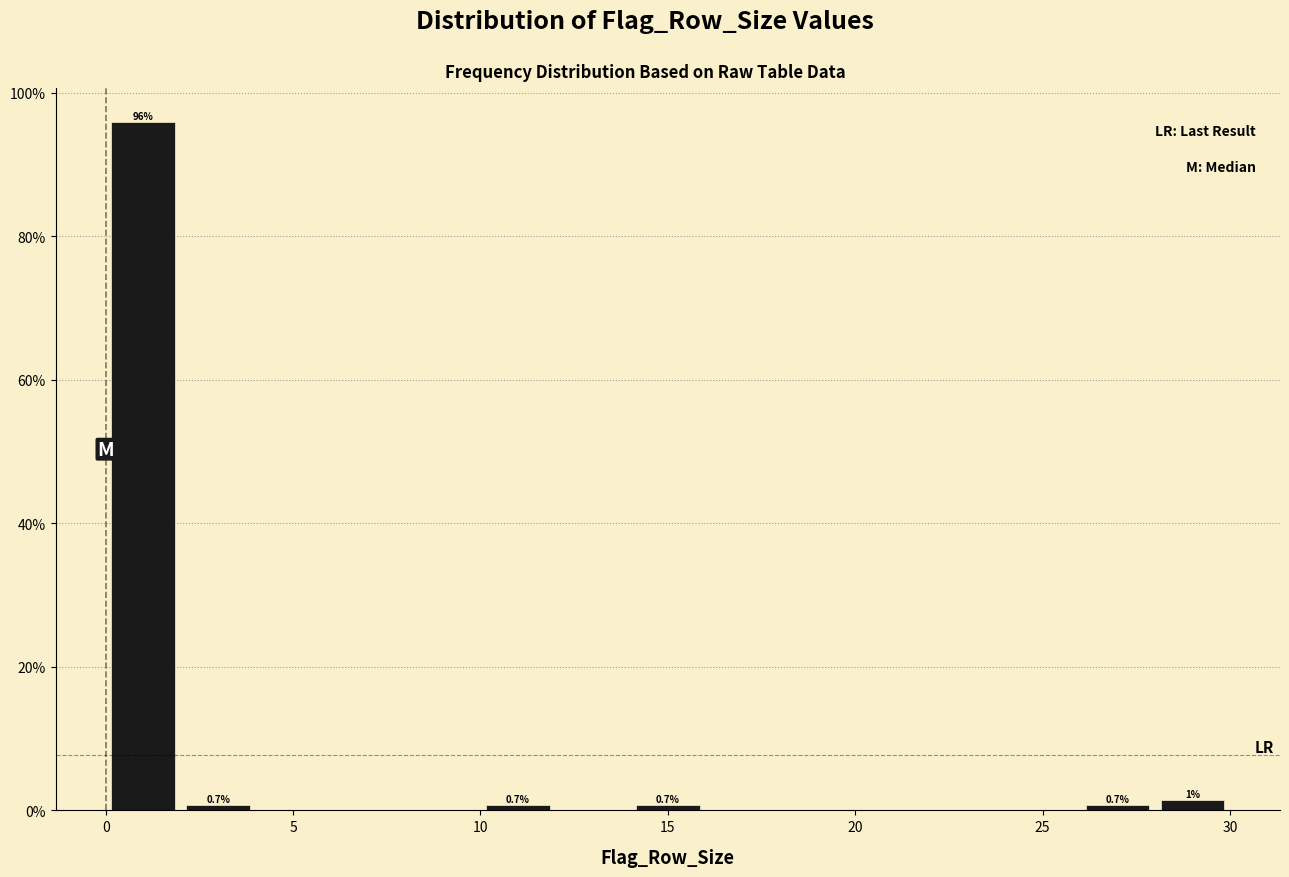

Over which range of the x-axis is the bar tallest?

0 to 2